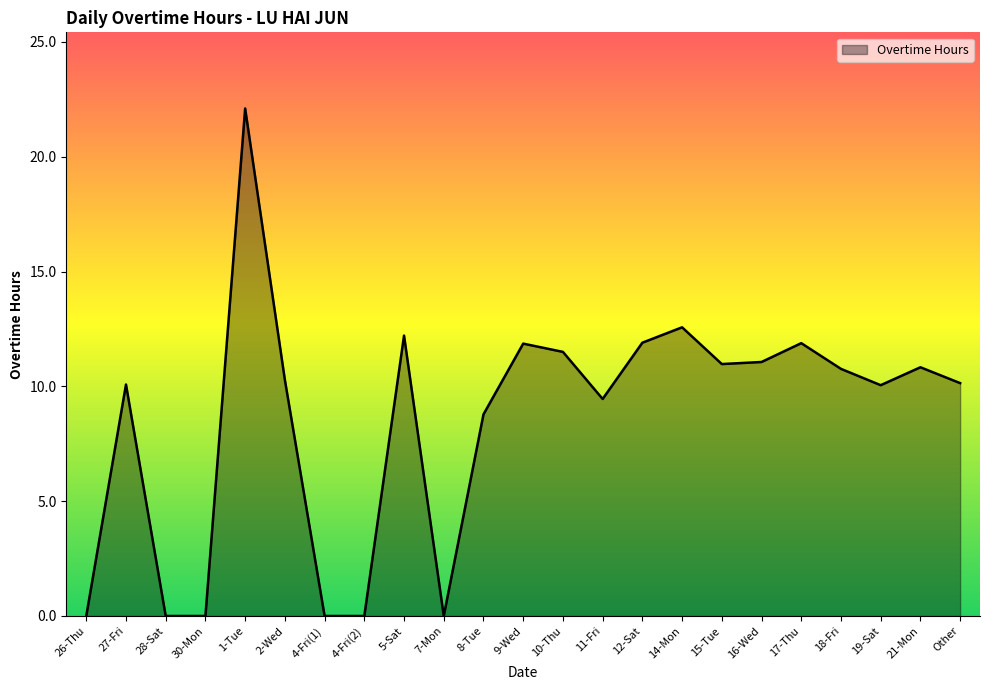

True or false: the data shows 0.0 at 28-Sat.

True